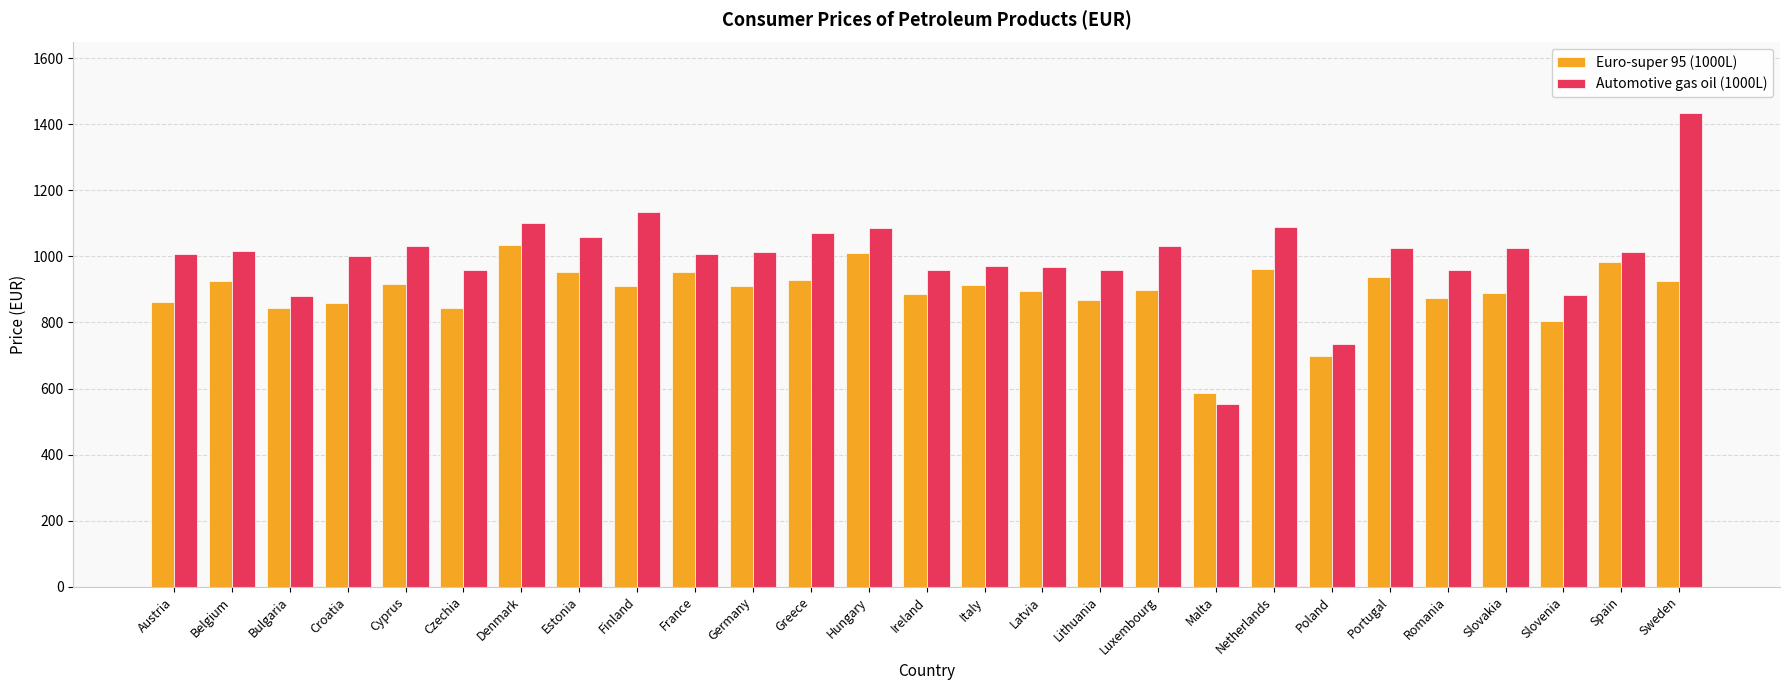

What is the difference between the second highest and second lowest values in the Automotive gas oil (1000L) series?

400.3